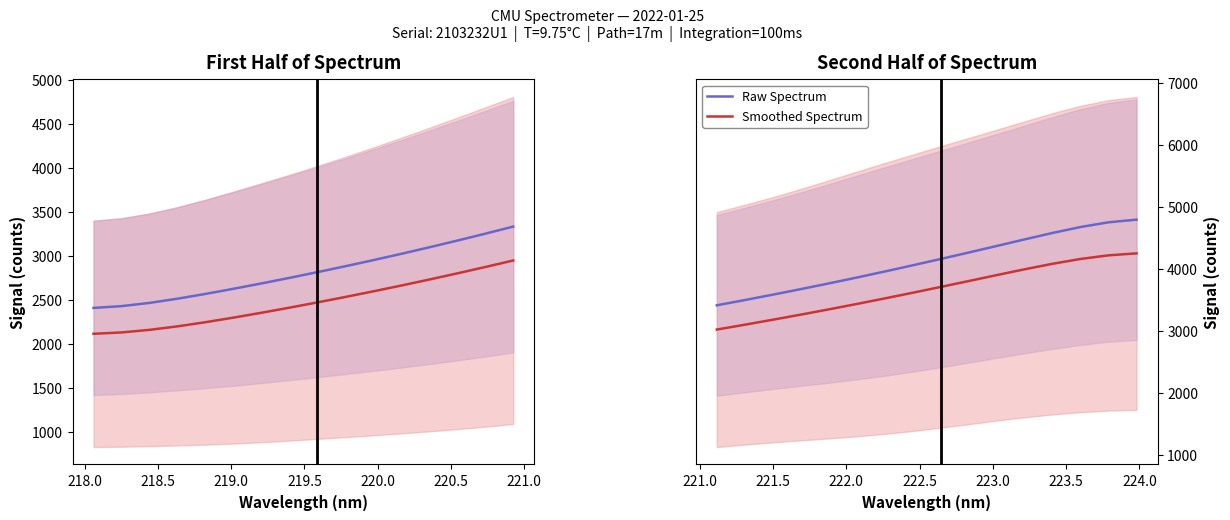

List the series in order of their overall mean, lowest first.

Smoothed Spectrum, Raw Spectrum